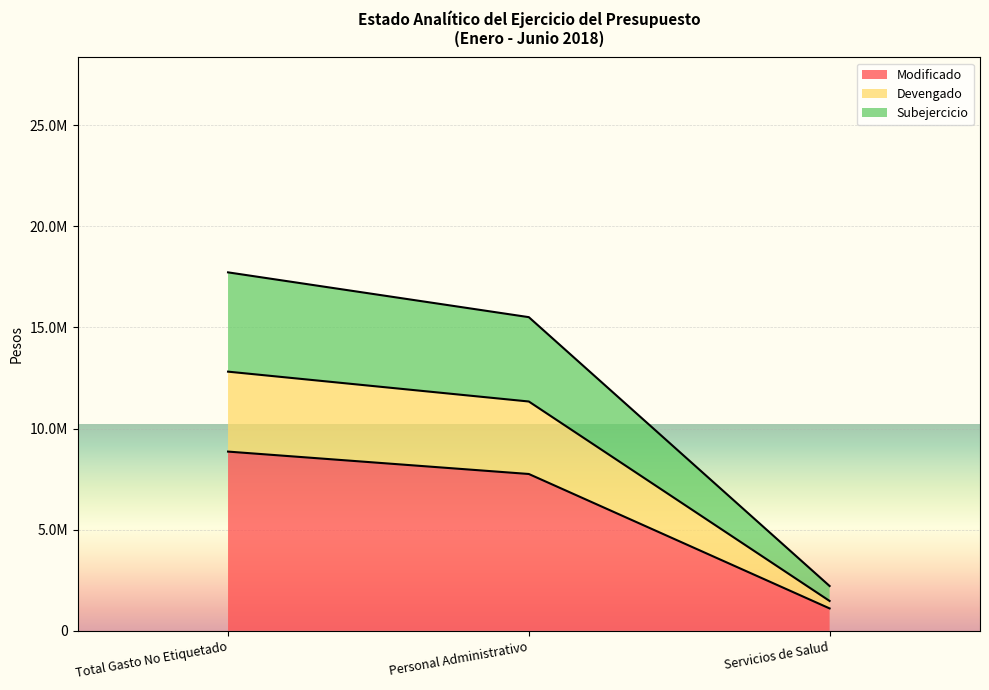

What is the value of the Devengado point at the 3rd from the left?

1475954.0